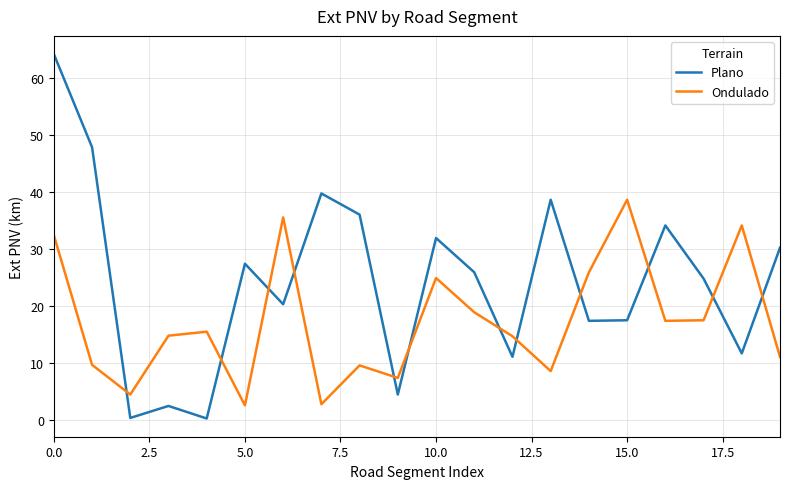

Which series has the largest total across all categories?

Plano